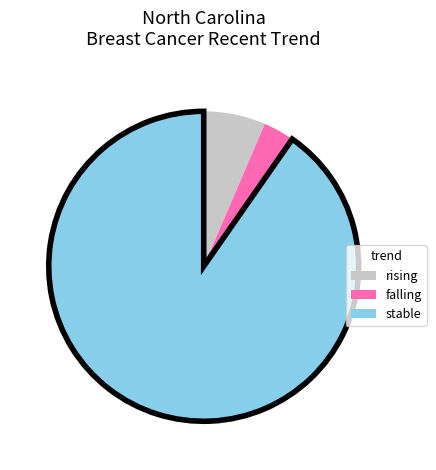

The rising slice represents 6% of the pie. True or false?

True